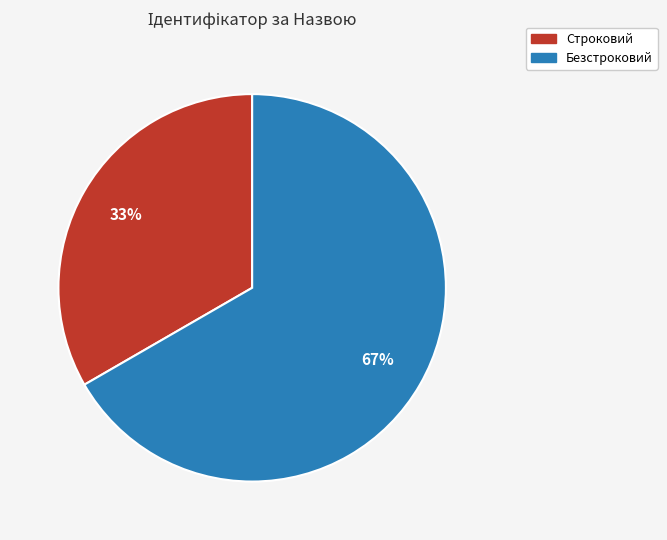

Approximately how many times larger is the value at Безстроковий compared to Строковий?

2.0